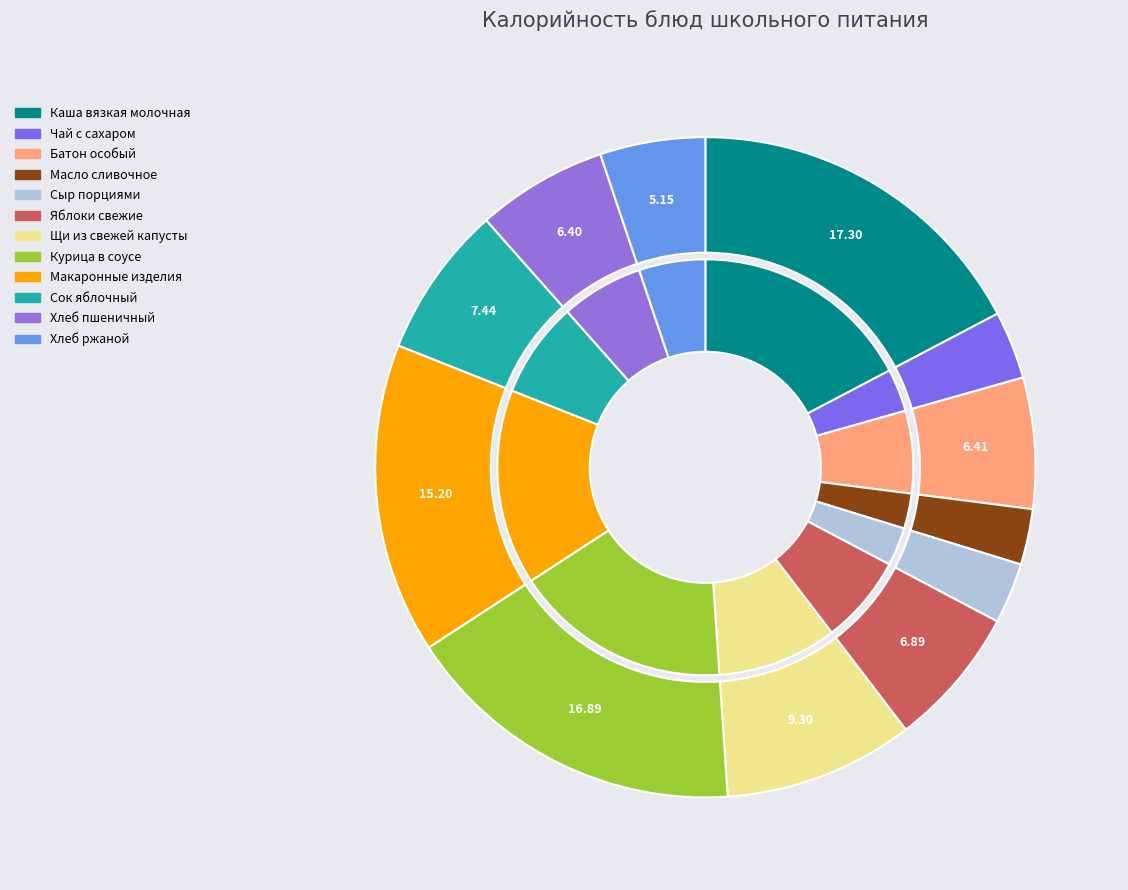

Which has a higher value, Масло сливочное or Курица в соусе?

Курица в соусе